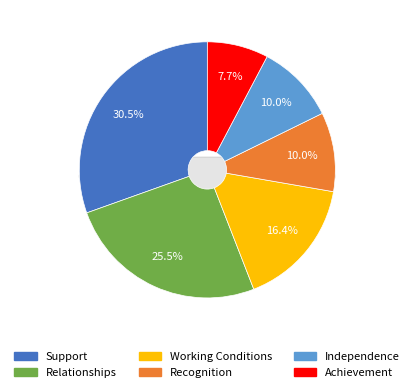

Rank the categories by value from highest to lowest.

Support, Relationships, Working Conditions, Recognition, Independence, Achievement